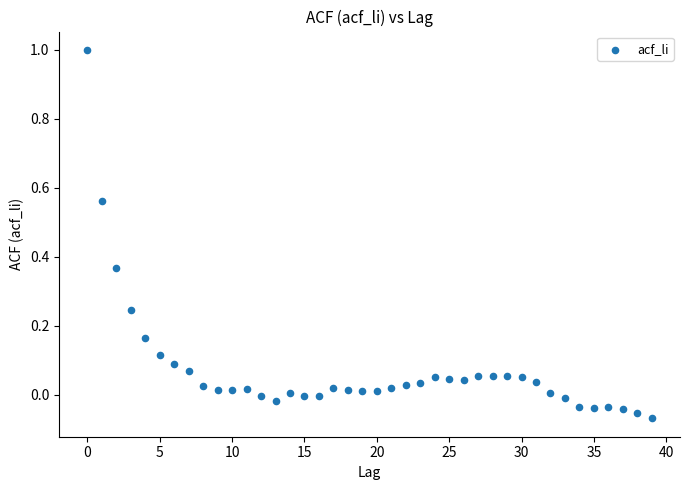

What is the range of Y values (max minus min)?

1.1